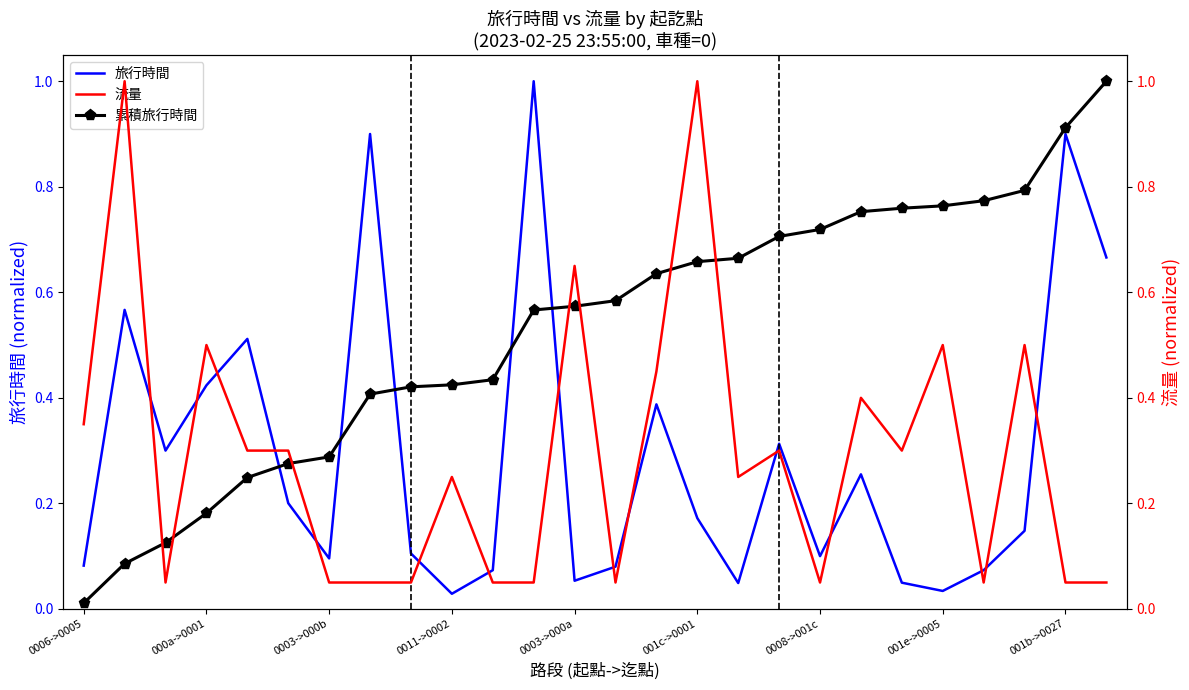

Between 19 and 22, which is larger?

19